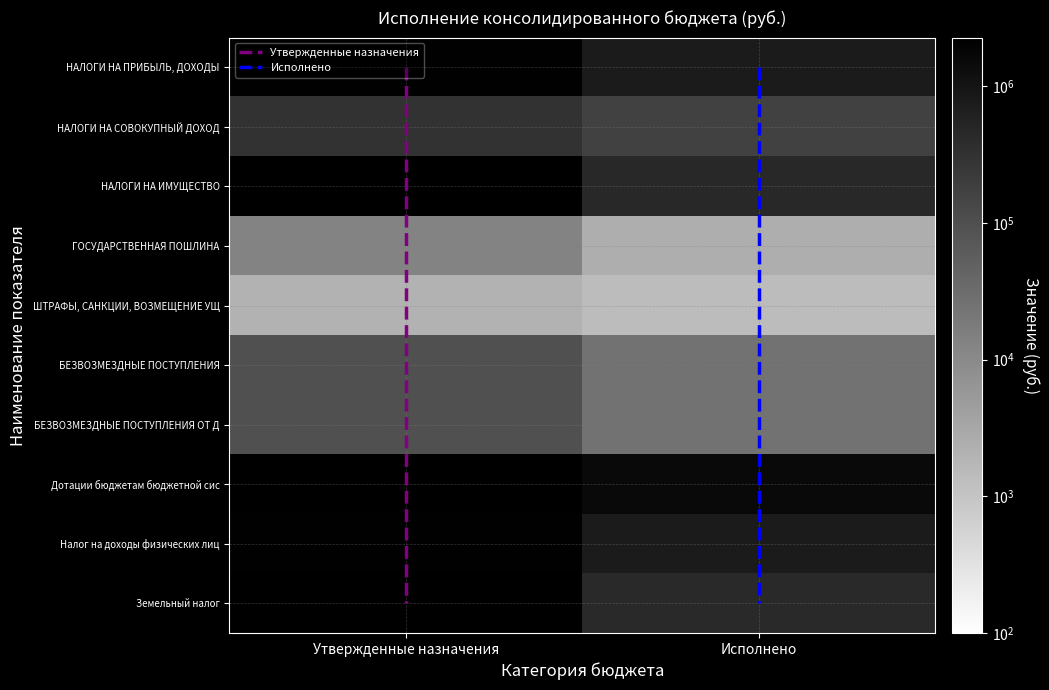

Reading left to right, transcribe all the data shown in this chart.

НАЛОГИ НА ПРИБЫЛЬ, ДОХОДЫ: Утвержденные назначения=2082500.0	Исполнено=761892.5
НАЛОГИ НА СОВОКУПНЫЙ ДОХОД: Утвержденные назначения=305800.0	Исполнено=174045.7
НАЛОГИ НА ИМУЩЕСТВО: Утвержденные назначения=2275000.0	Исполнено=446595.7
ГОСУДАРСТВЕННАЯ ПОШЛИНА: Утвержденные назначения=12500.0	Исполнено=2400.0
ШТРАФЫ, САНКЦИИ, ВОЗМЕЩЕНИЕ УЩЕРБА: Утвержденные назначения=2100.0	Исполнено=1400.0
БЕЗВОЗМЕЗДНЫЕ ПОСТУПЛЕНИЯ: Утвержденные назначения=96300.0	Исполнено=24980.5
БЕЗВОЗМЕЗДНЫЕ ПОСТУПЛЕНИЯ ОТ ДРУГИХ БЮДЖЕТОВ: Утвержденные назначения=96300.0	Исполнено=24980.5
Дотации бюджетам бюджетной системы: Утвержденные назначения=0.0	Исполнено=1512100.0
Налог на доходы физических лиц: Утвержденные назначения=2082500.0	Исполнено=761892.5
Земельный налог: Утвержденные назначения=2178300.0	Исполнено=437460.9